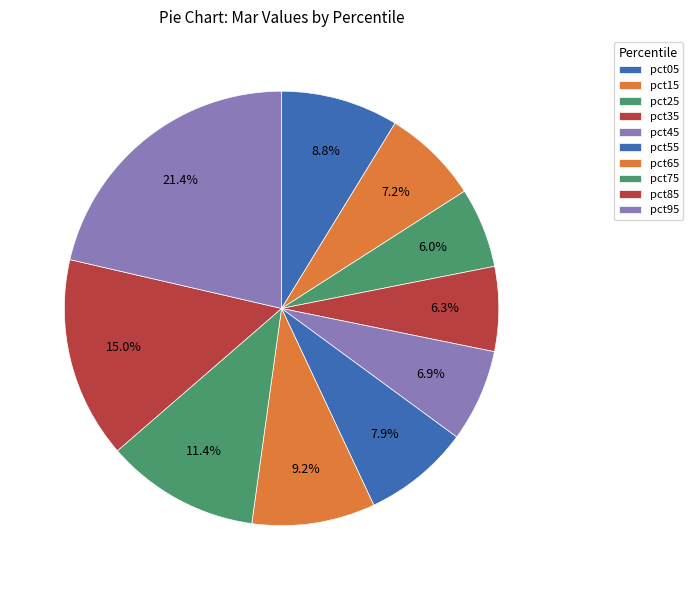

Rank the categories by value from highest to lowest.

pct95, pct85, pct75, pct65, pct05, pct55, pct15, pct45, pct35, pct25